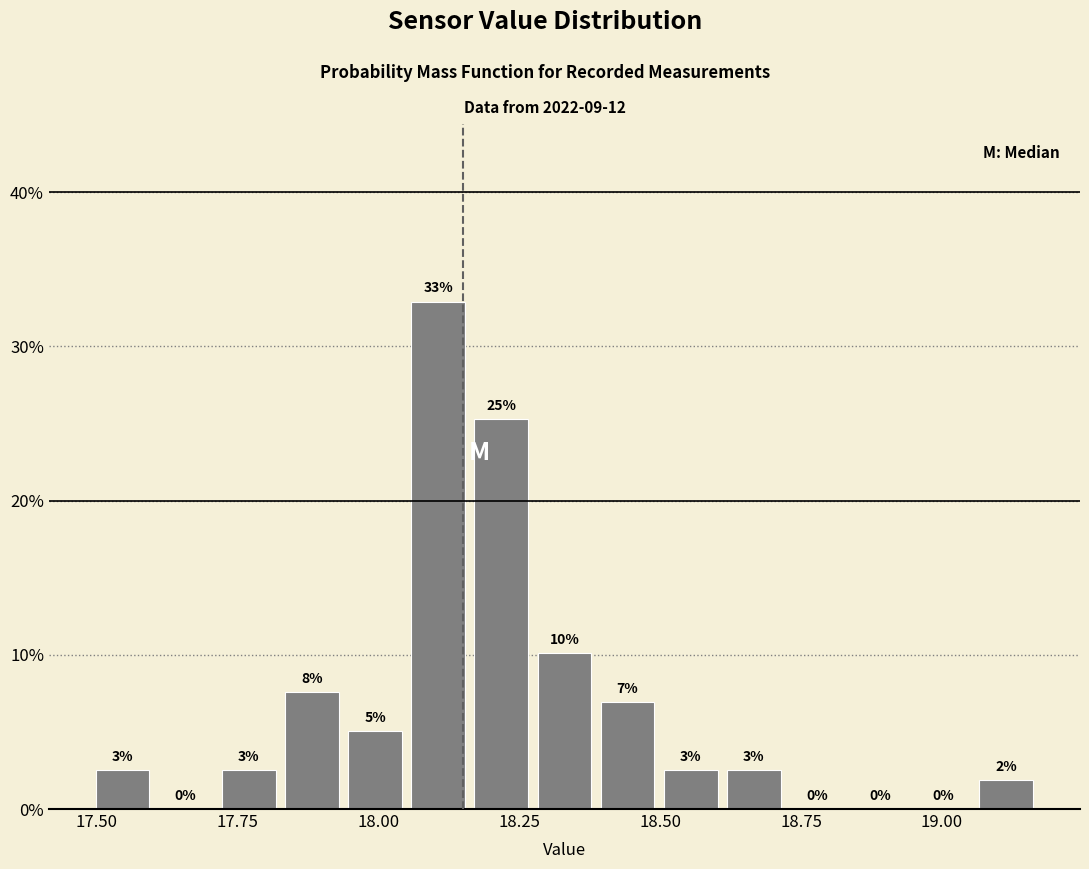

Read against the x-axis, roughly where is the centre of the tallest bar?

18.10